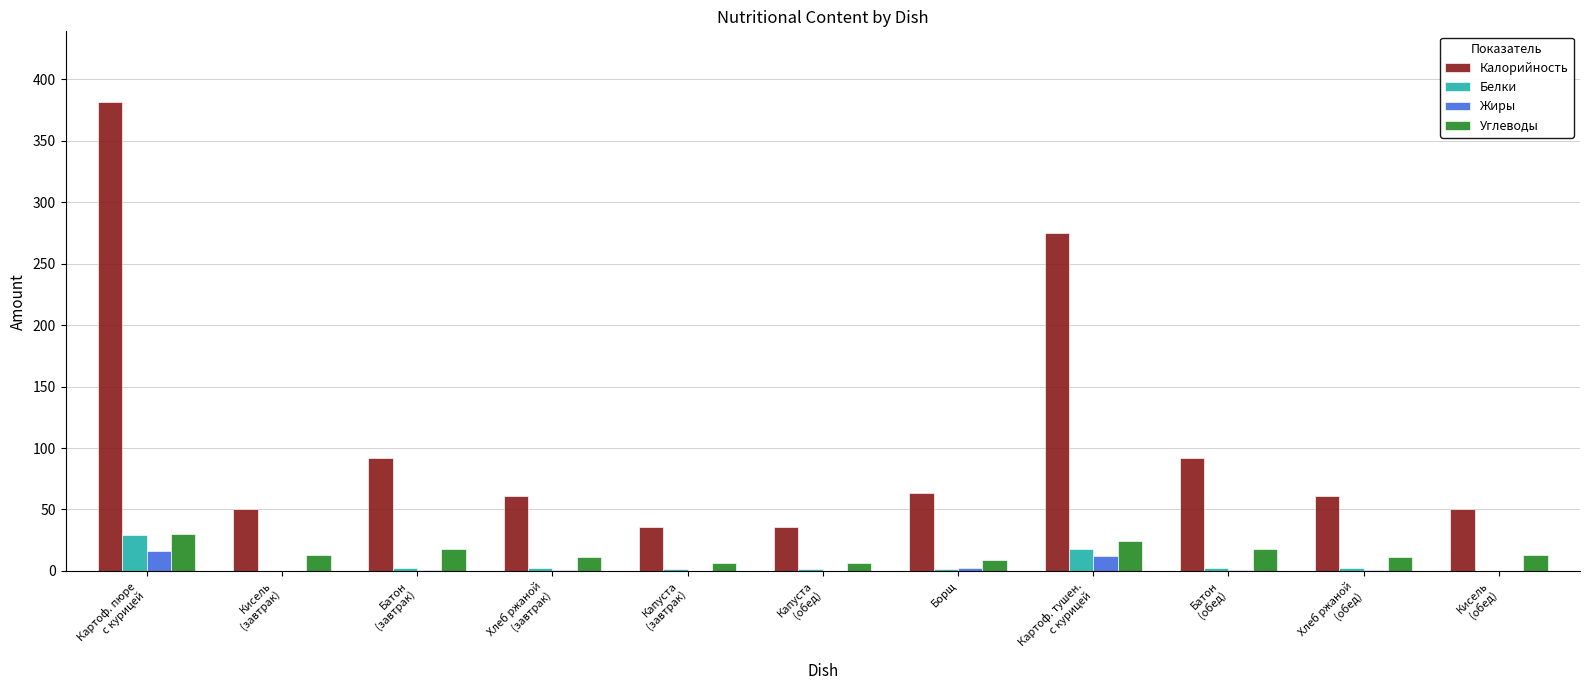

What is the greatest value displayed?

381.8